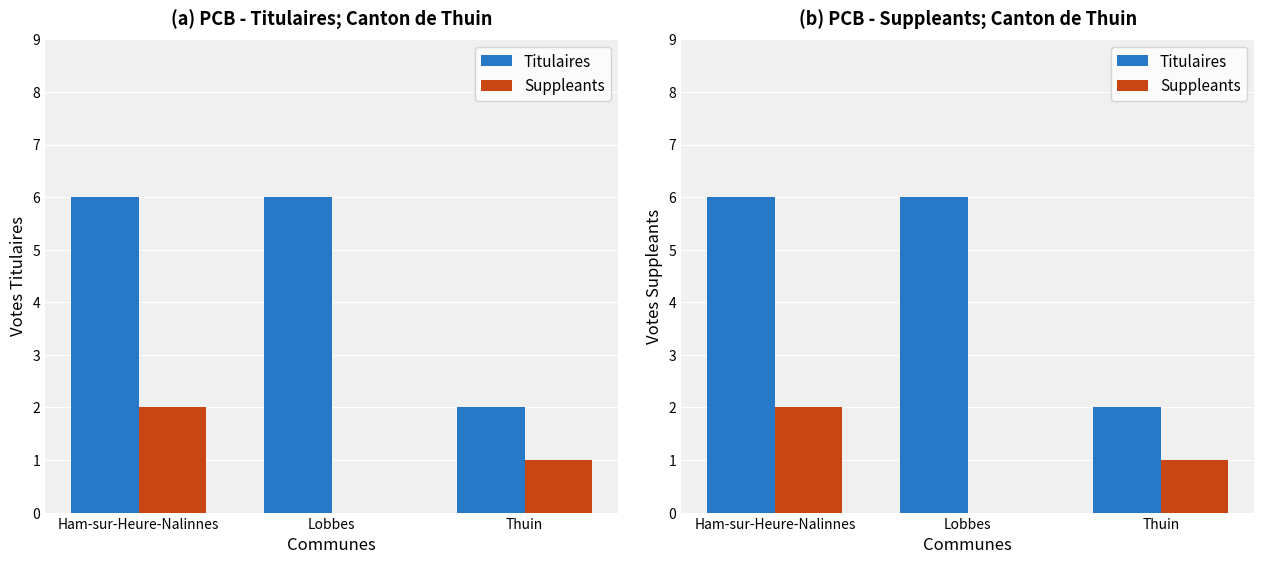

At Thuin, list the series in order from smallest to largest.

Suppleants, Titulaires